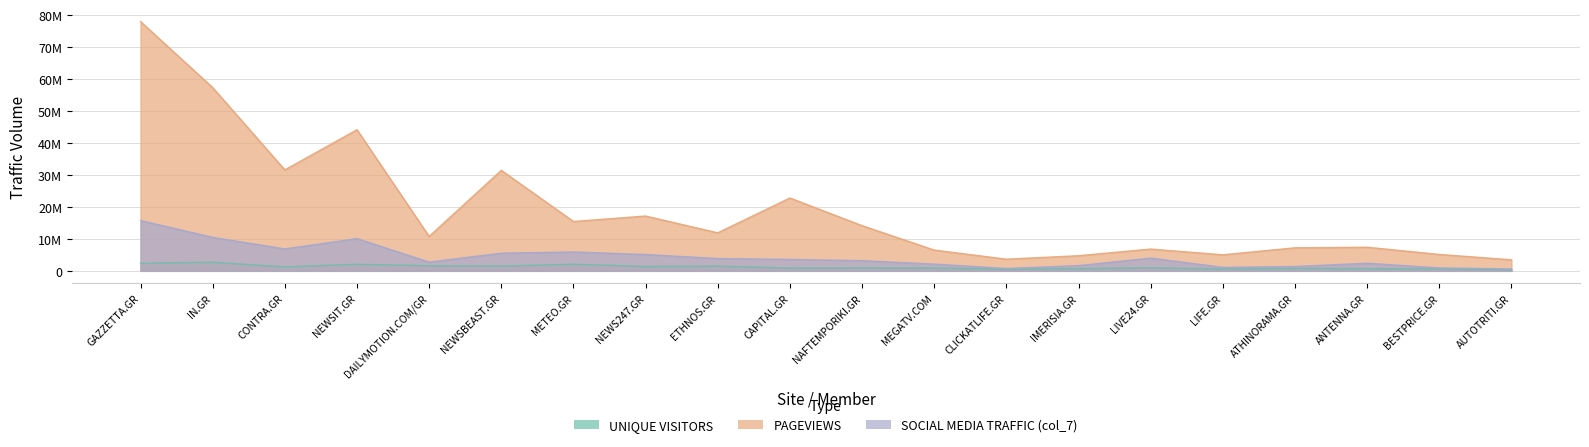

Which has a higher value, CAPITAL.GR or NEWSIT.GR?

NEWSIT.GR